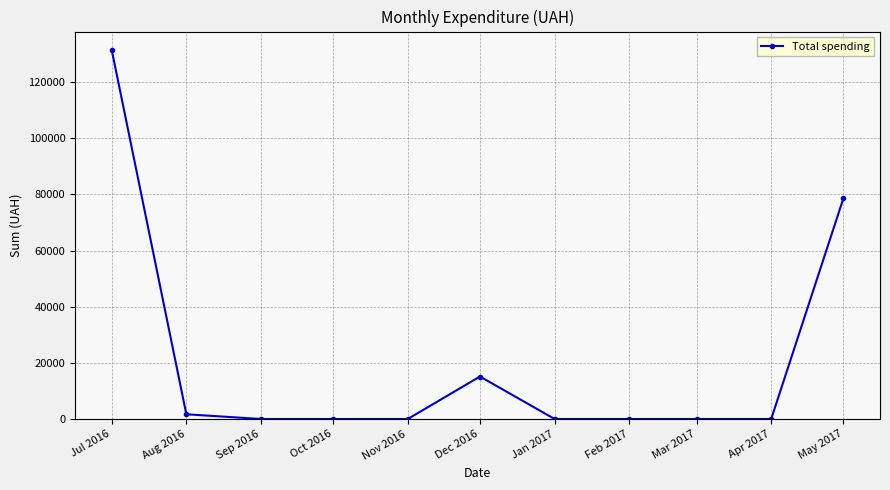

What is the maximum value shown in the chart?

131396.0